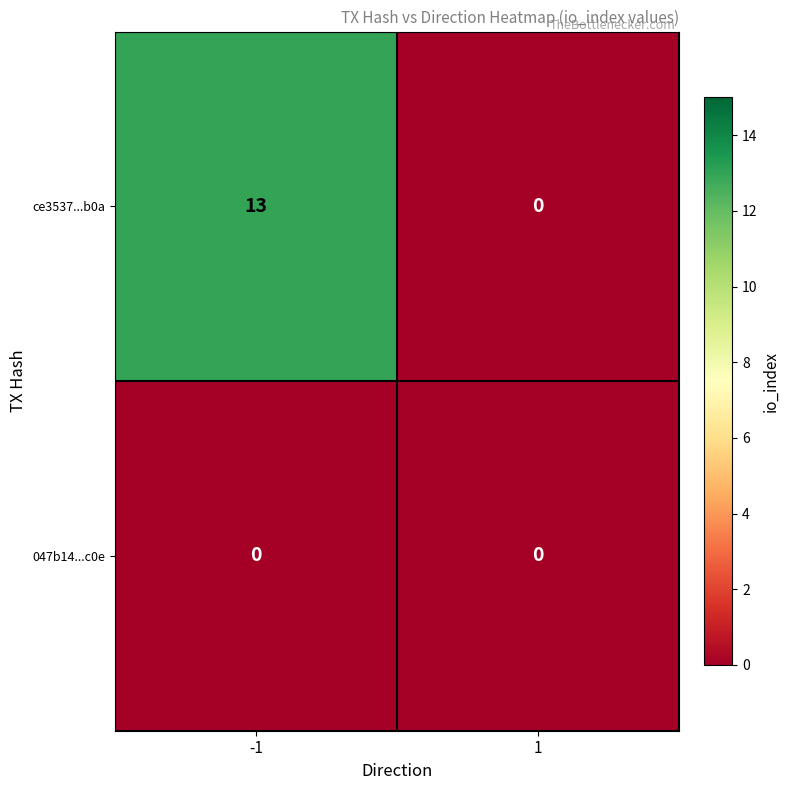

Which series has the widest spread of values?

ce3537...b0a